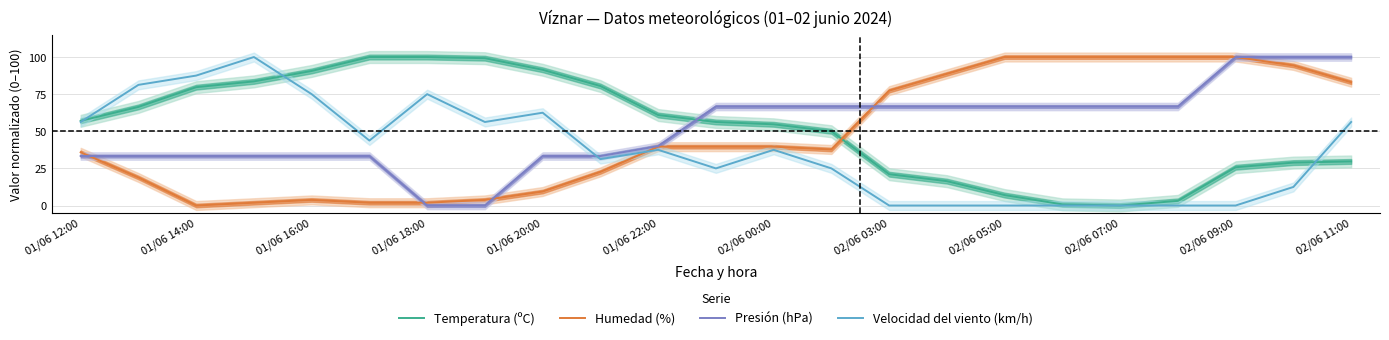

After their last crossing, which series has the higher values: Presión (hPa) or Velocidad del viento (km/h)?

Presión (hPa)